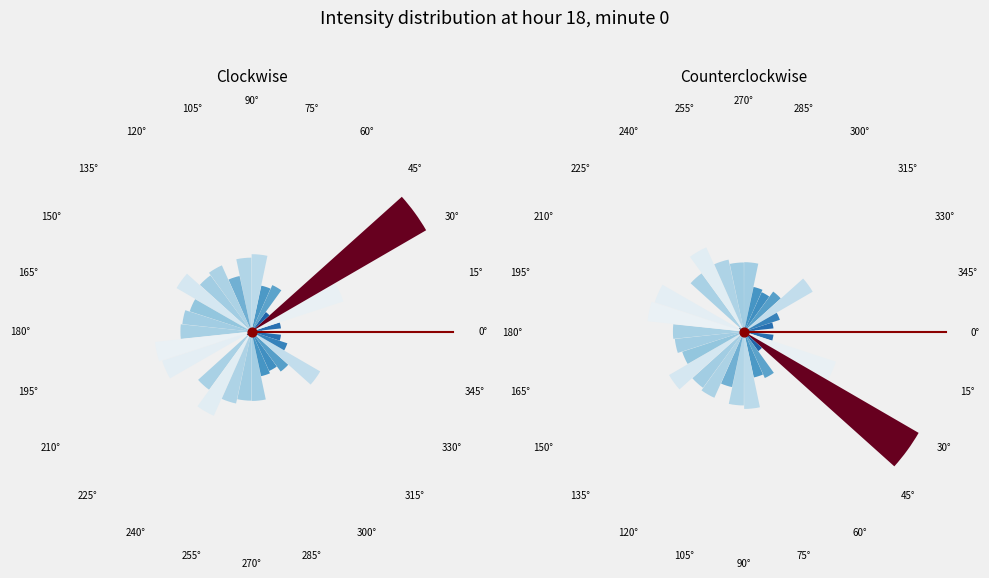

Does 225° represent more than half of the total?

No